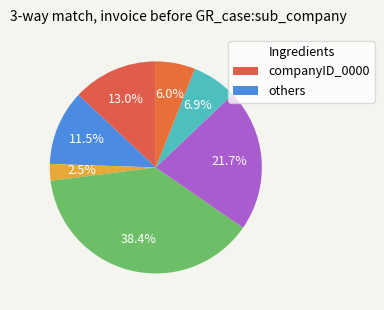

Count the number of slices in the pie.

7